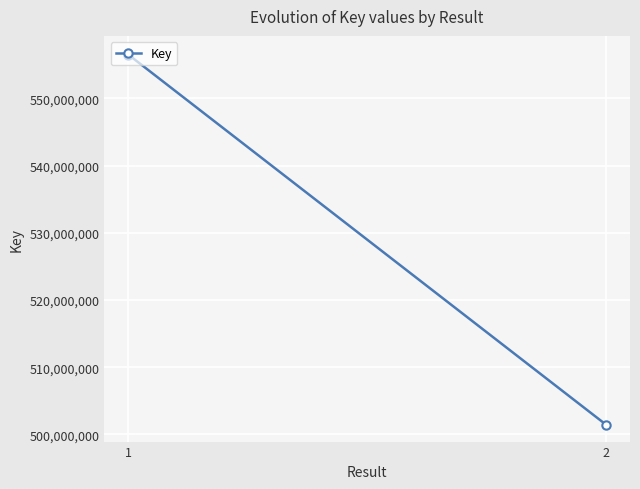

True or false: the data shows 556504120 at 1.

True